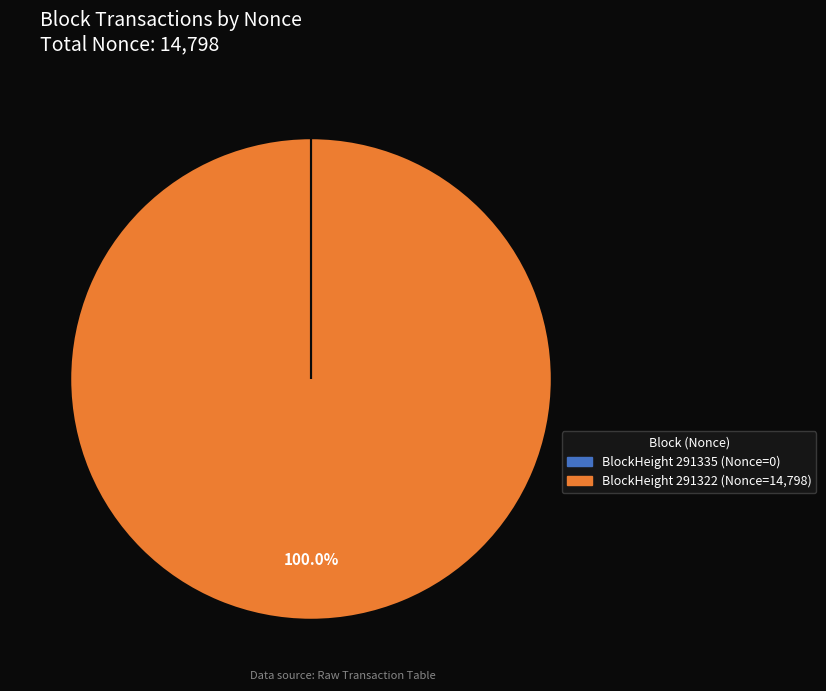

Does any single category account for the majority?

Yes